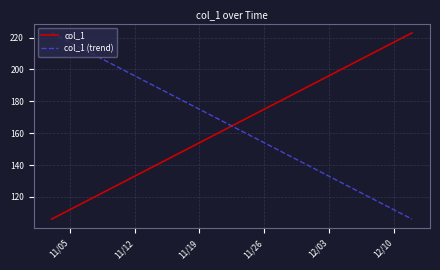

Which series ends up on top after the final intersection of col_1 and col_1 (trend)?

col_1